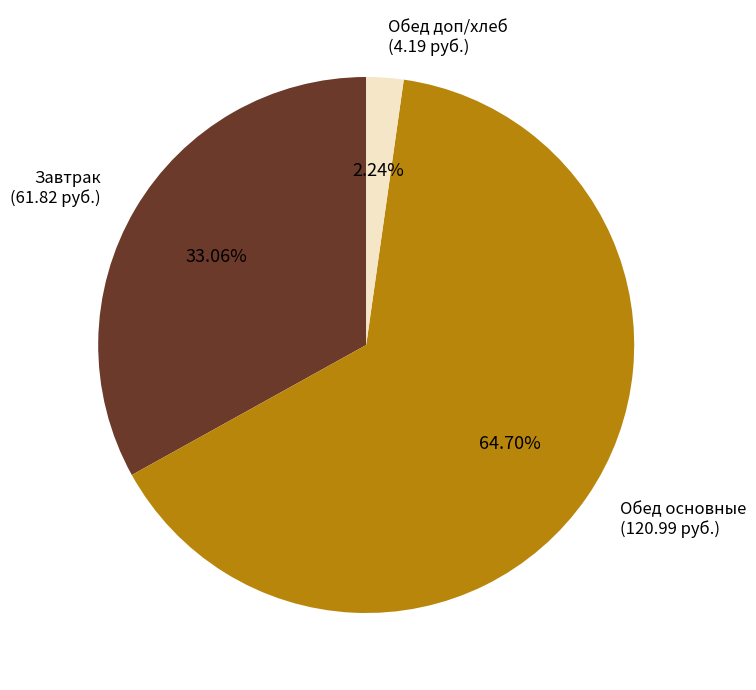

To the nearest percent, what is the difference between the largest and smallest slice percentages?

62%